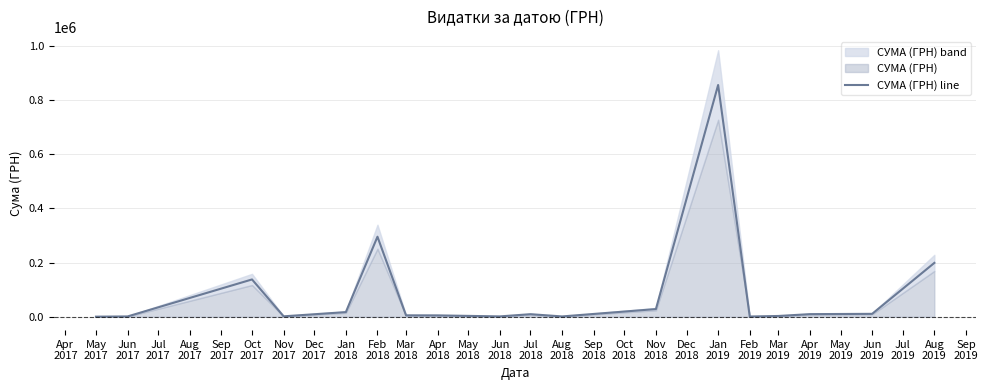

What is the value of the 4th point from the left?

1736.6